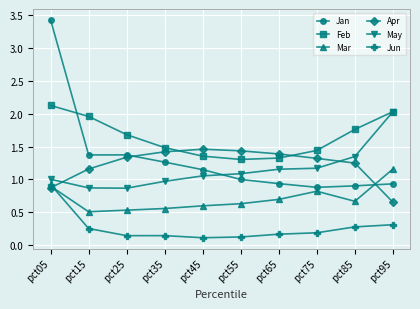

What is the difference between the Jan values at pct05 and pct35?

2.2